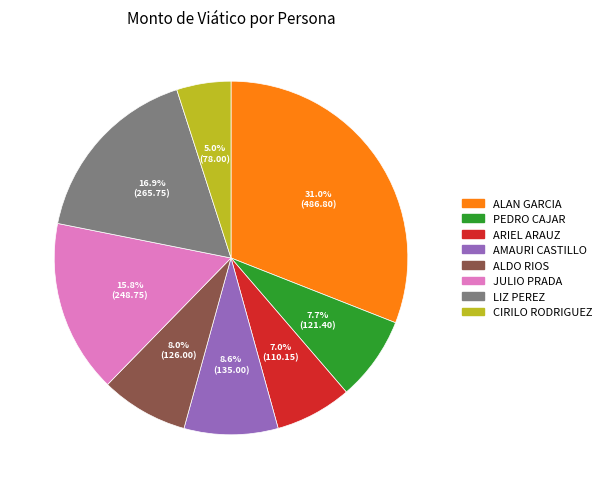

True or false: AMAURI CASTILLO accounts for 22% of the total.

False